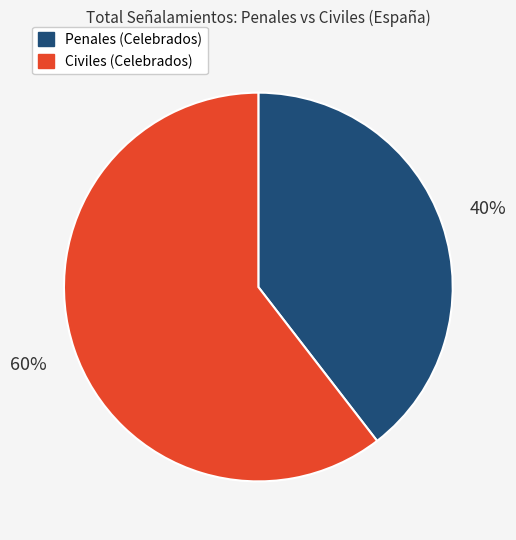

To the nearest percent, what is the combined percentage of Civiles (Celebrados) and Penales (Celebrados)?

100%